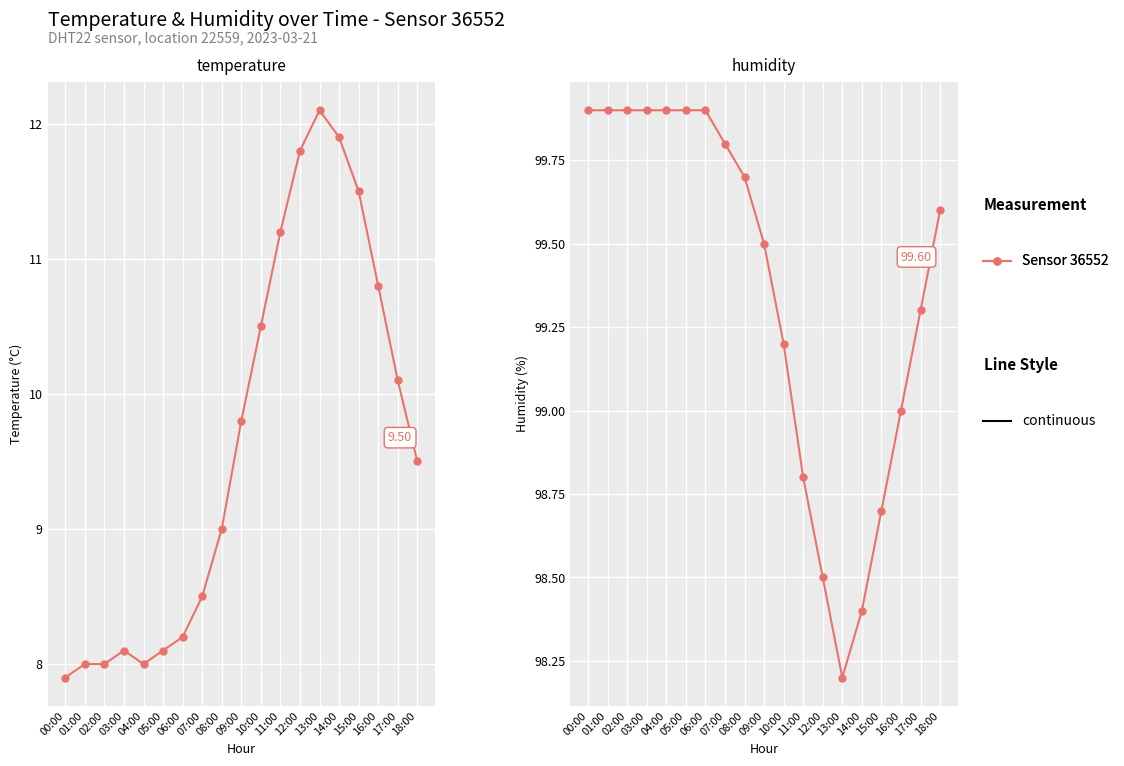

Where is the first local minimum for temperature?

04:00